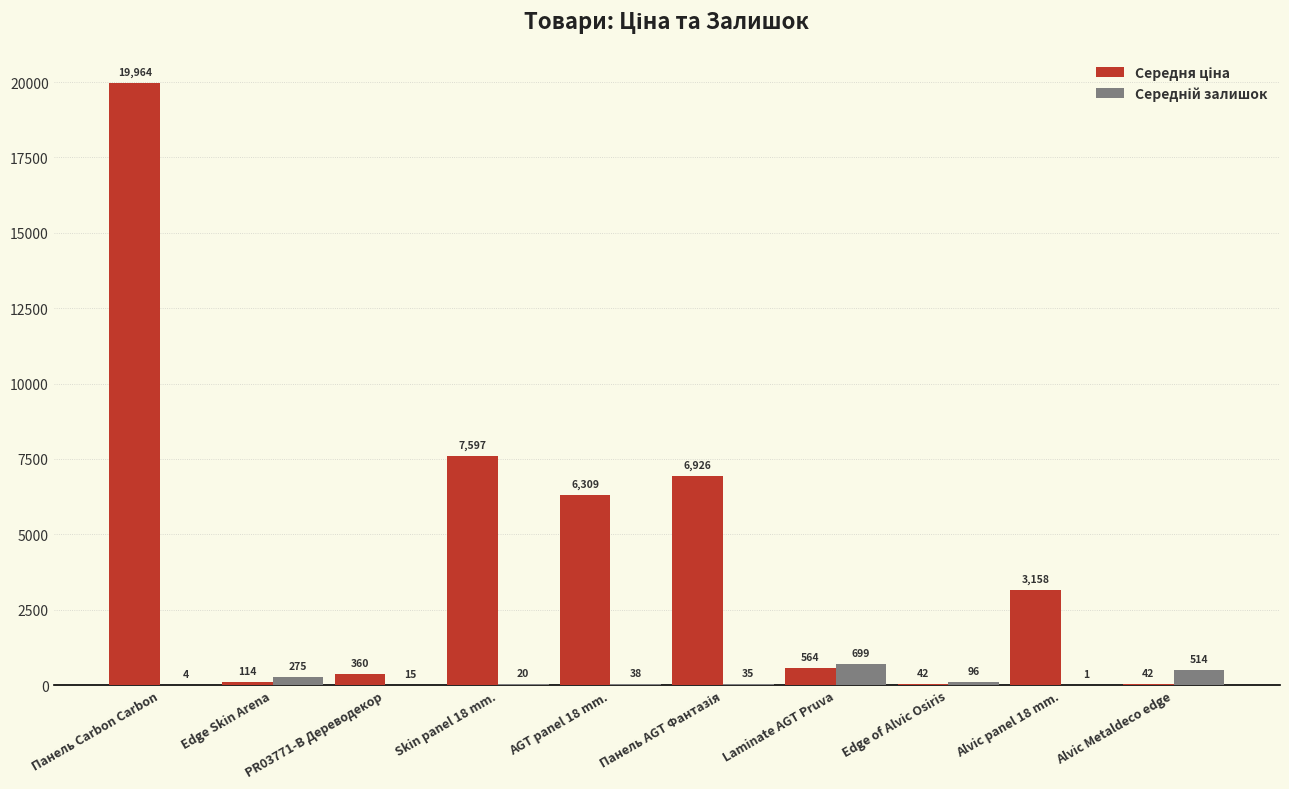

Which category has the highest value across all series?

Панель Carbon Carbon